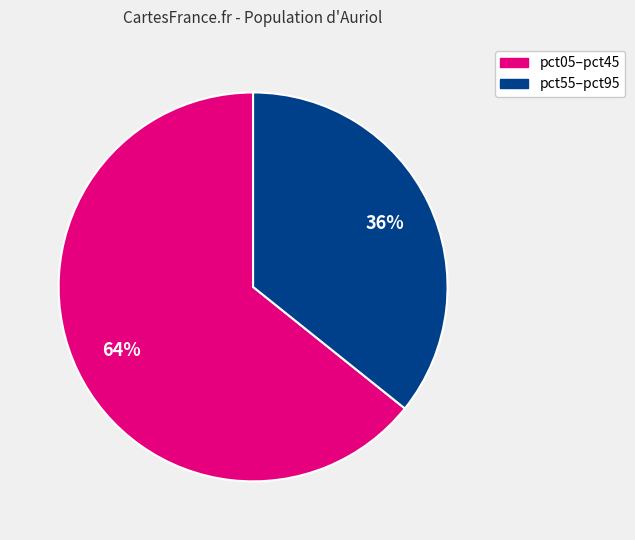

Is there a majority slice in this chart?

Yes